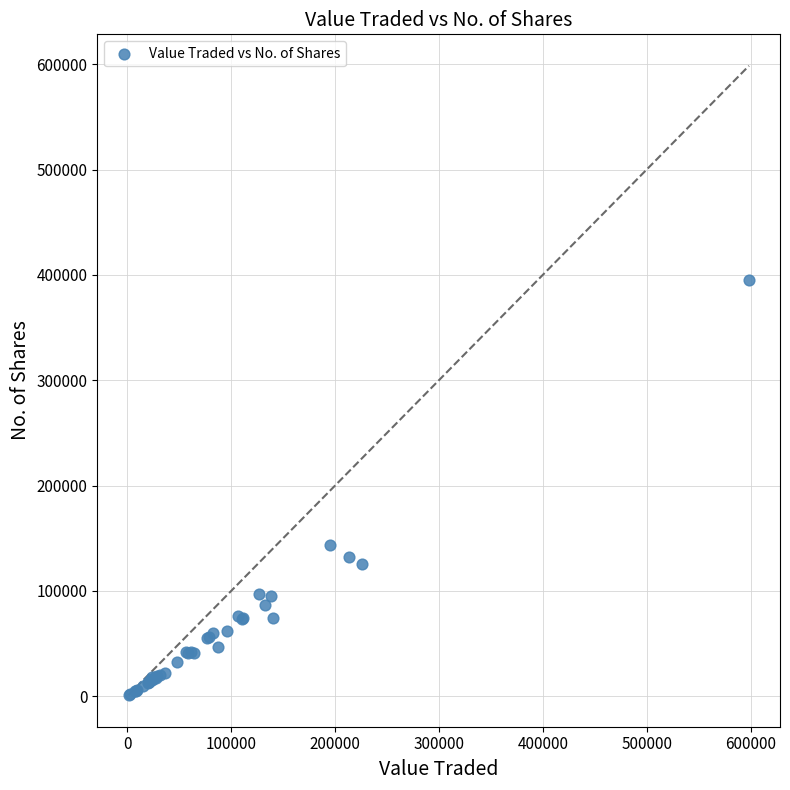

What Y value in the scatter plot is closest to 197985?

143264